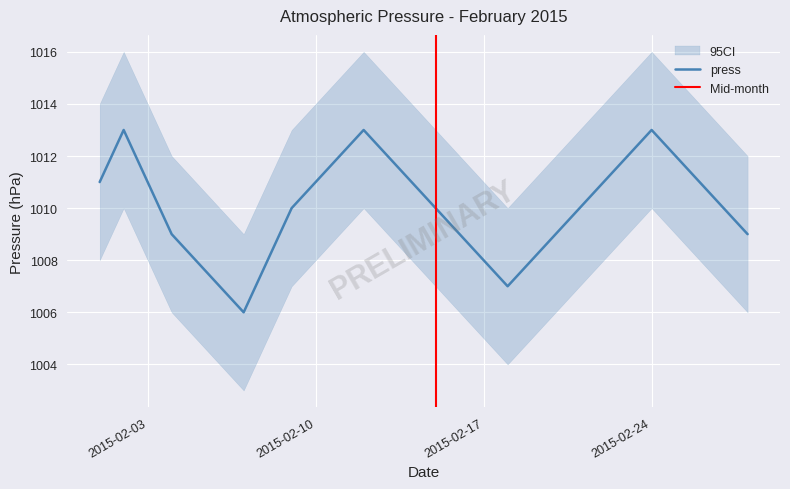

The press series shows 398 at 2015-02-24. True or false?

False